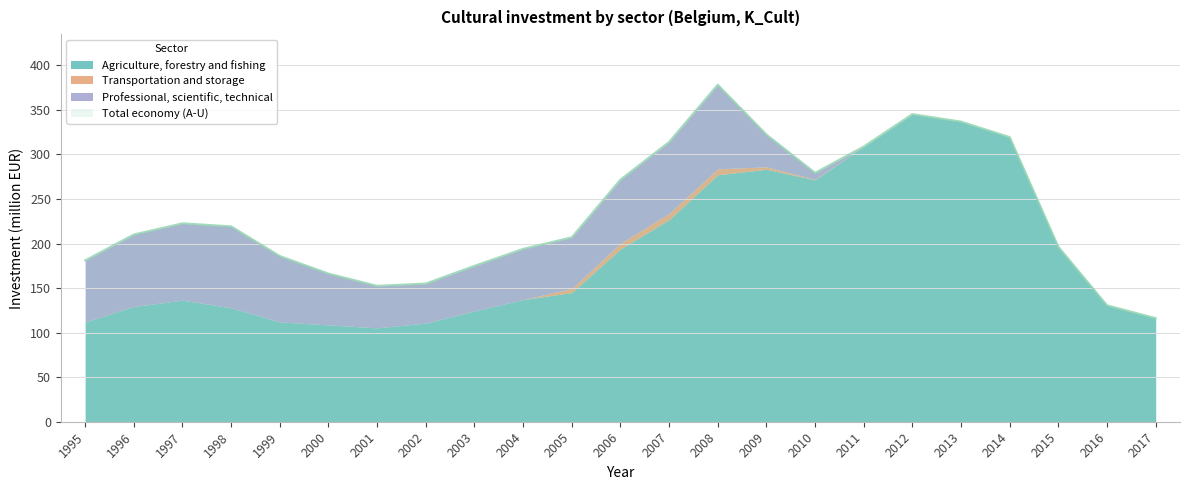

Reading right to left, extract all data points from this chart.

Agriculture, forestry and fishing: 2017=116.3	2016=130.7	2015=196.4	2014=319.5	2013=336.9	2012=345.3	2011=308.9	2010=271.5	2009=283.4	2008=277.2	2007=226.8	2006=193.9	2005=145.0	2004=137.1	2003=124.3	2002=110.7	2001=105.4	2000=108.7	1999=112.0	1998=127.8	1997=136.5	1996=129.3	1995=111.9
Transportation and storage: 2017=0.0	2016=0.0	2015=0.0	2014=0.0	2013=0.0	2012=0.0	2011=0.0	2010=0.5	2009=2.7	2008=6.7	2007=7.0	2006=6.4	2005=4.6	2004=0.0	2003=0.0	2002=0.0	2001=0.0	2000=0.0	1999=0.0	1998=0.0	1997=0.0	1996=0.0	1995=0.0
Professional, scientific, technical: 2017=0.0	2016=0.0	2015=0.0	2014=0.0	2013=0.0	2012=0.0	2011=0.0	2010=7.4	2009=36.3	2008=94.4	2007=80.2	2006=71.5	2005=57.4	2004=56.9	2003=50.7	2002=44.4	2001=47.1	2000=57.6	1999=74.0	1998=91.5	1997=86.2	1996=80.9	1995=69.2
Total economy (A-U): 2017=116.3	2016=130.7	2015=196.4	2014=319.5	2013=336.9	2012=345.3	2011=308.9	2010=279.4	2009=322.4	2008=378.3	2007=314.0	2006=271.8	2005=207.0	2004=194.0	2003=175.0	2002=155.1	2001=152.5	2000=166.3	1999=186.0	1998=219.3	1997=222.7	1996=210.2	1995=181.1